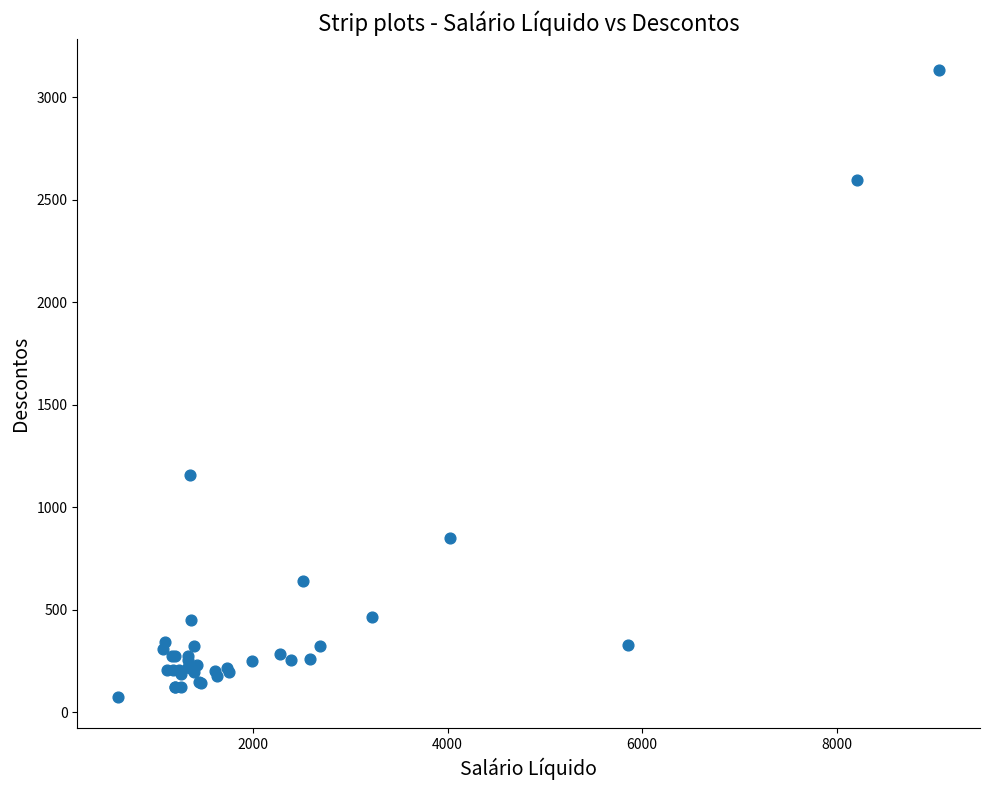

What Y value in the scatter plot is closest to 1603?

1158.0